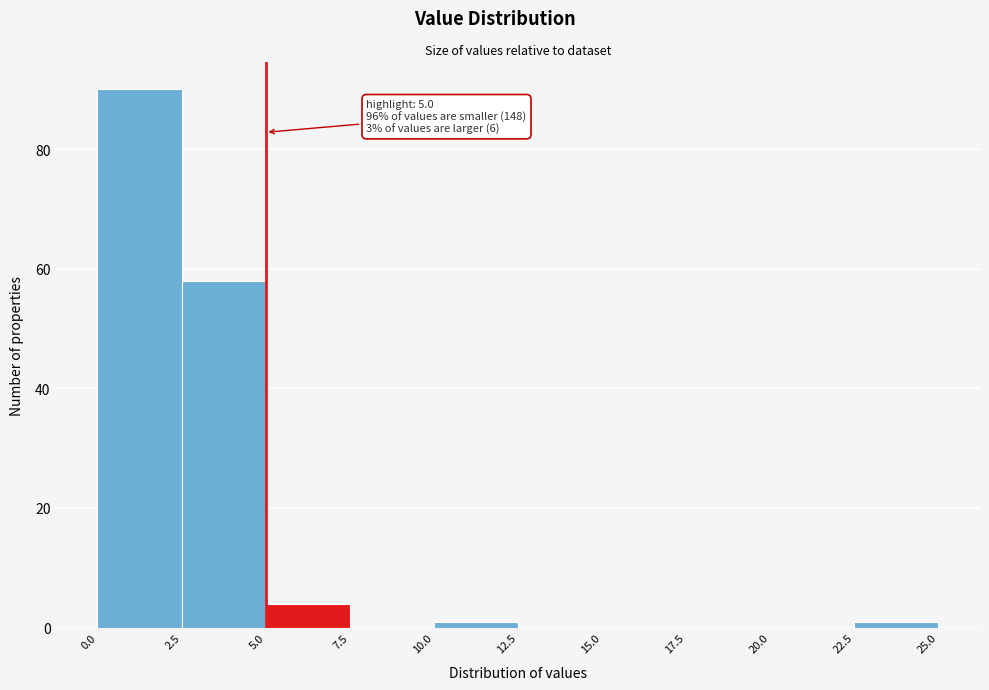

Which range on the x-axis has the tallest bar?

0.0 to 2.5